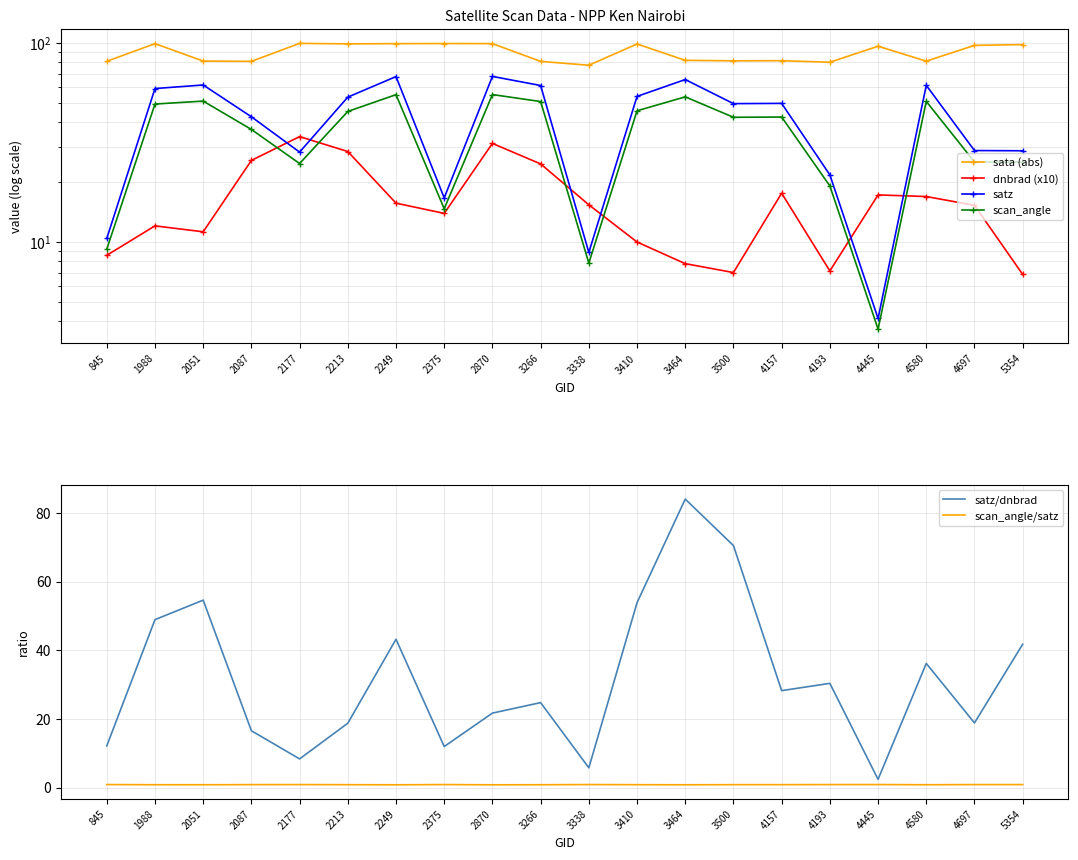

Reading right to left, transcribe all the data shown in this chart.

sata (abs): 98.2	97.3	81.0	96.3	80.0	81.5	81.3	81.8	98.9	77.3	80.8	99.3	99.4	99.2	99.0	99.5	80.8	81.1	99.2	80.9
dnbrad (x10): 6.9	15.3	16.9	17.3	7.2	17.6	7.0	7.8	10.0	15.4	24.7	31.3	13.9	15.7	28.5	33.9	25.7	11.3	12.1	8.6
satz: 28.8	28.8	61.3	4.1	21.8	49.7	49.6	65.5	53.9	8.9	61.2	67.9	16.7	67.8	53.5	28.3	42.6	61.5	59.0	10.4
scan_angle: 25.2	25.3	50.9	3.7	19.1	42.5	42.4	53.6	45.7	7.8	50.8	55.1	14.7	55.0	45.3	24.8	36.8	51.1	49.4	9.2
satz/dnbrad: 41.8	18.8	36.2	2.4	30.4	28.2	70.5	84.1	53.9	5.8	24.8	21.7	12.0	43.2	18.8	8.4	16.6	54.6	48.9	12.1
scan_angle/satz: 0.9	0.9	0.8	0.9	0.9	0.9	0.9	0.8	0.8	0.9	0.8	0.8	0.9	0.8	0.8	0.9	0.9	0.8	0.8	0.9